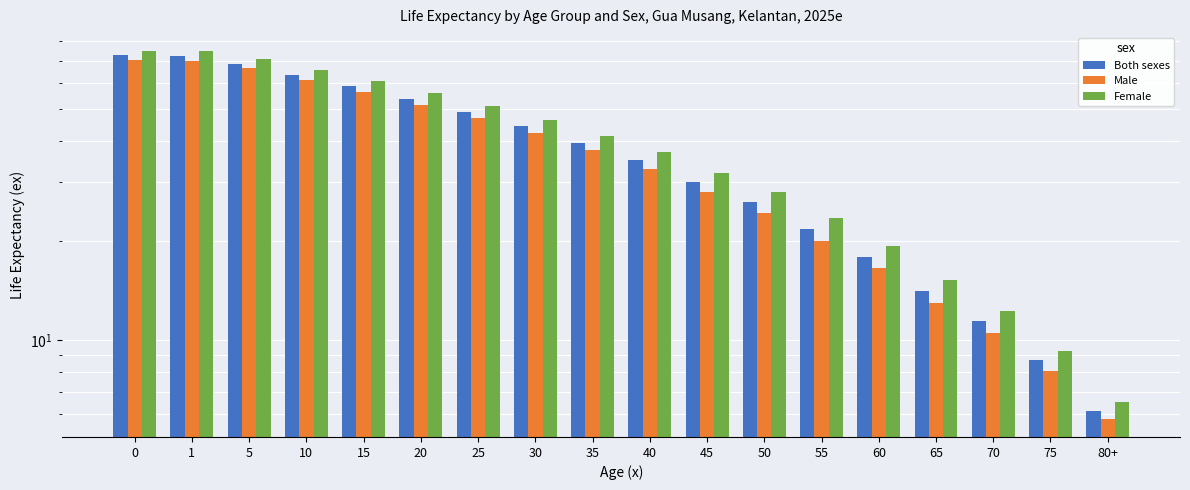

At which label does Female reach its minimum?

80+